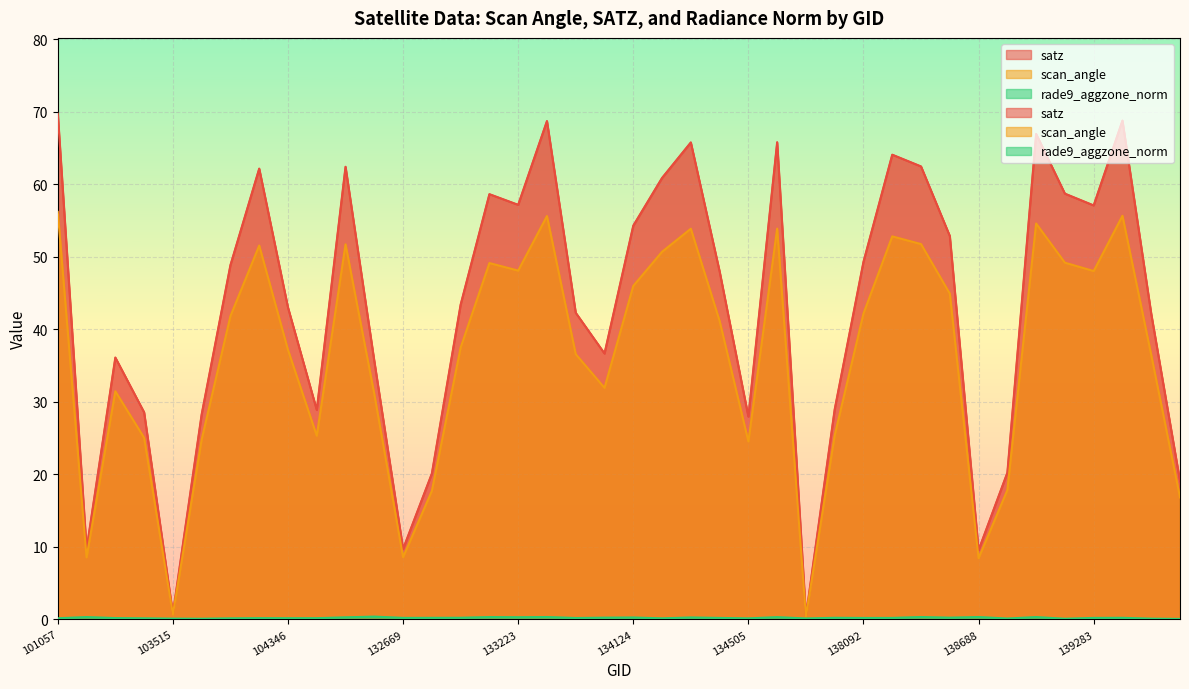

Reading right to left, what are all the values shown in this chart?

satz: 139672=19.1	139475=42.1	139462=68.8	139283=57.1	139269=58.7	139094=66.9	138881=20.2	138688=9.5	138296=52.9	138282=62.4	138105=64.1	138092=49.3	137903=29.0	137715=0.5	137322=65.8	134505=28.0	134322=48.0	134308=65.8	134138=60.9	134124=54.3	133946=36.7	133404=42.3	133392=68.7	133223=57.2	133209=58.6	133027=43.4	132847=20.1	132669=9.7	132488=35.6	132296=62.4	131947=28.9	104346=43.0	103868=62.1	103752=48.8	103634=28.3	103515=0.8	103396=28.6	103031=36.1	102911=9.7	101057=69.7
scan_angle: 139672=16.8	139475=36.5	139462=55.6	139283=48.0	139269=49.2	139094=54.6	138881=17.8	138688=8.4	138296=44.9	138282=51.7	138105=52.8	138092=42.2	137903=25.4	137715=0.4	137322=53.9	134505=24.5	134322=41.1	134308=53.9	134138=50.7	134124=46.0	133946=31.9	133404=36.6	133392=55.6	133223=48.1	133209=49.1	133027=37.5	132847=17.7	132669=8.6	132488=31.1	132296=51.7	131947=25.3	104346=37.2	103868=51.5	103752=41.8	103634=24.8	103515=0.7	103396=25.0	103031=31.5	102911=8.6	101057=56.2
rade9_aggzone_norm: 139672=0.1	139475=0.1	139462=0.2	139283=0.2	139269=0.1	139094=0.3	138881=0.1	138688=0.3	138296=0.2	138282=0.3	138105=0.2	138092=0.2	137903=0.2	137715=0.1	137322=0.3	134505=0.1	134322=0.2	134308=0.3	134138=0.2	134124=0.3	133946=0.2	133404=0.2	133392=0.3	133223=0.3	133209=0.3	133027=0.2	132847=0.2	132669=0.2	132488=0.4	132296=0.3	131947=0.2	104346=0.2	103868=0.2	103752=0.1	103634=0.1	103515=0.1	103396=0.2	103031=0.2	102911=0.3	101057=0.2